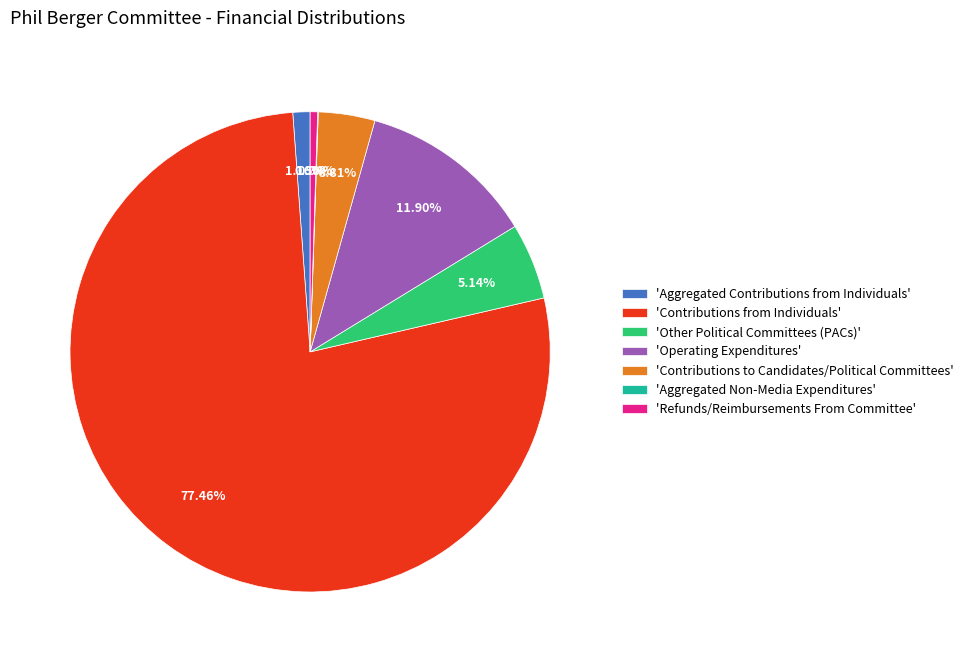

Between 'Contributions to Candidates/Political Committees' and 'Refunds/Reimbursements From Committee', which is larger?

'Contributions to Candidates/Political Committees'